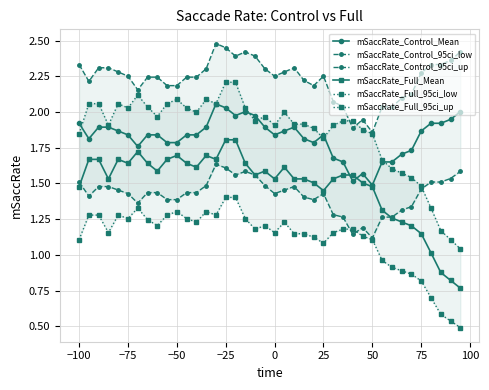

True or false: mSaccRate_Control_Mean has more than 0 interior local peaks.

True